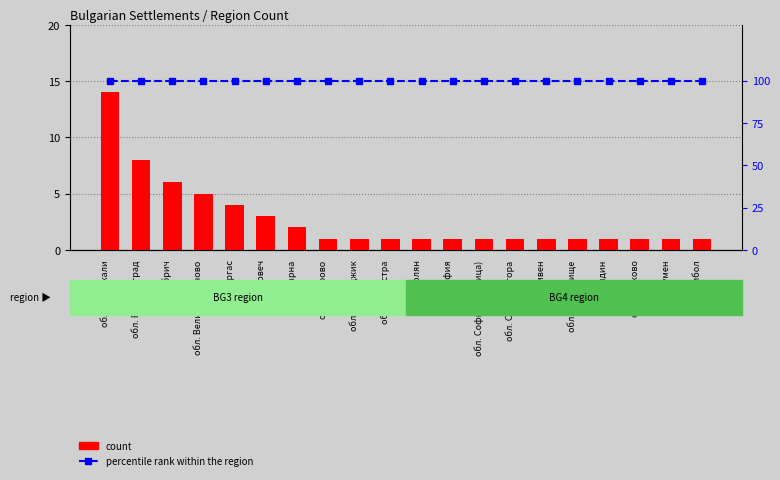

Which category has the lowest value across all series?

обл. Габрово